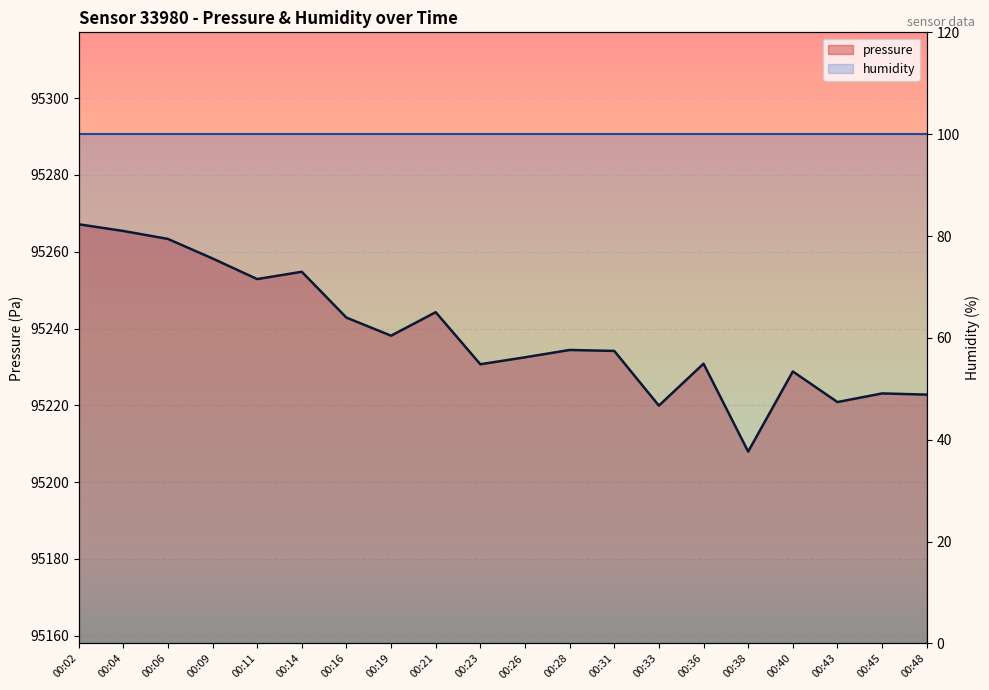

Is the value of humidity at 00:26 greater than the value of pressure at 00:36?

No